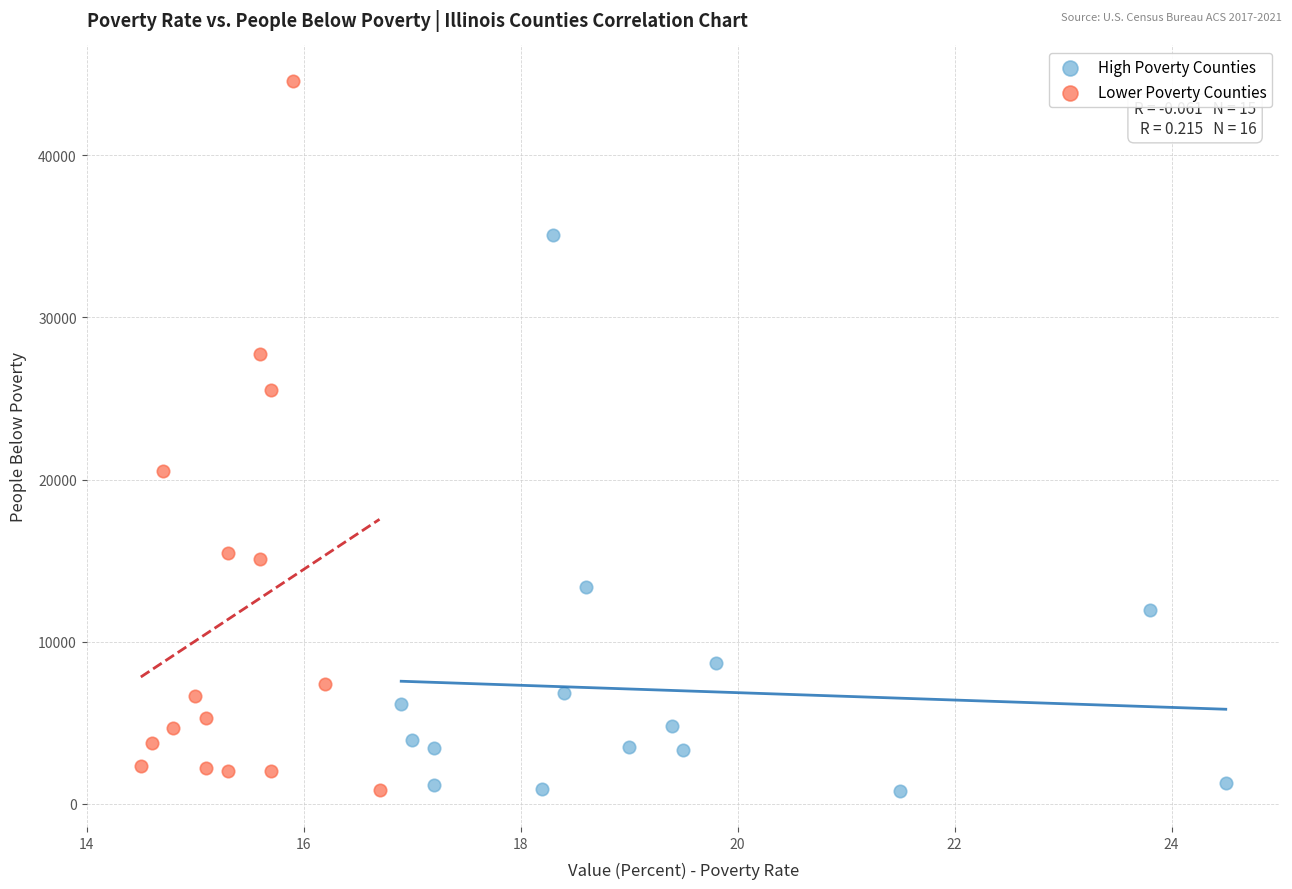

Which series reaches the maximum Y coordinate?

Lower Poverty Counties